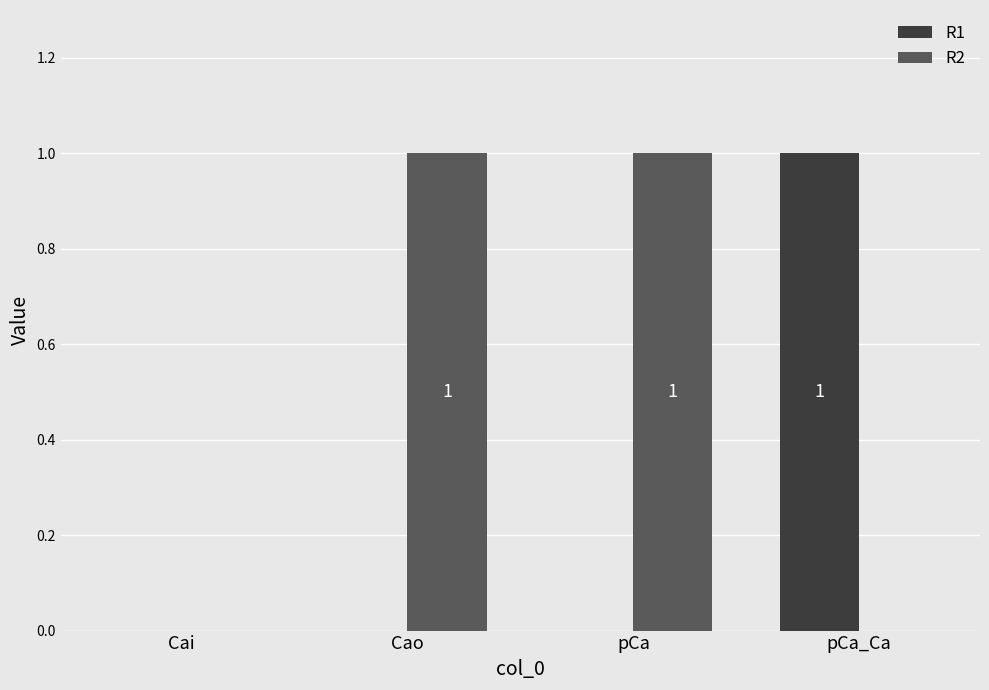

What is the difference between the R1 values at pCa_Ca and Cao?

1